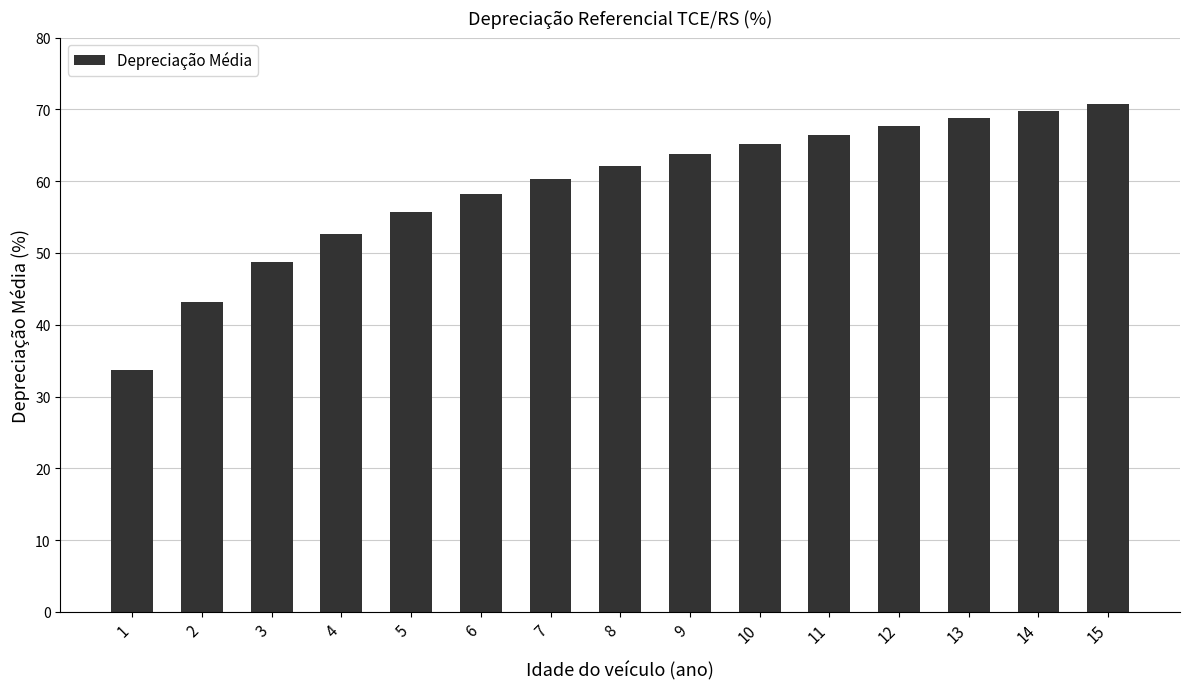

Where is the data nearest to the value 52?

4